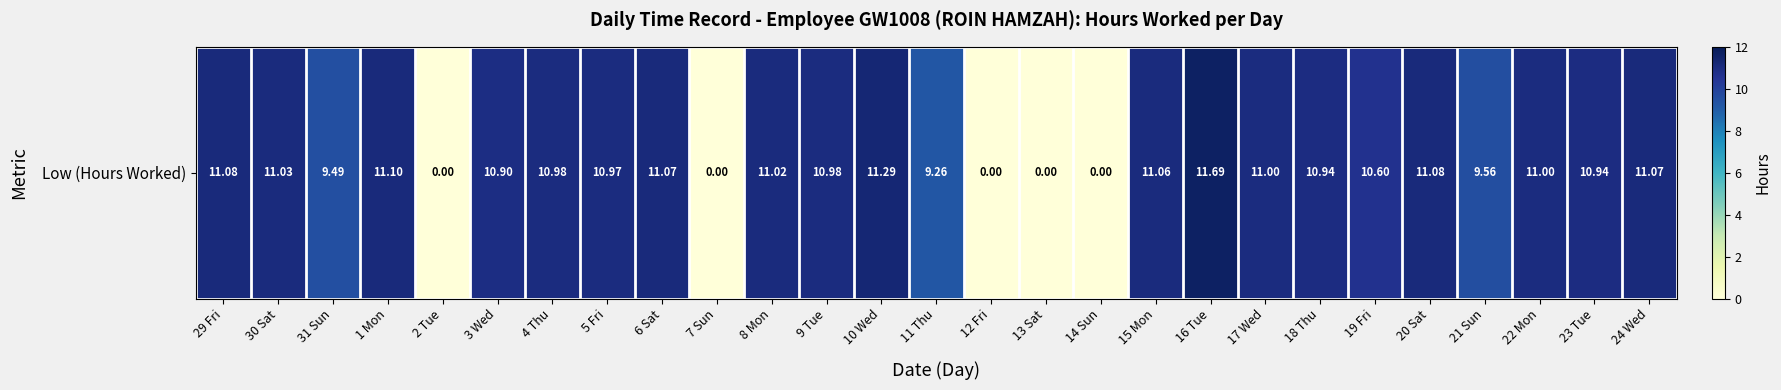

What is the change in value from 7 Sun to 15 Mon?

+11.1